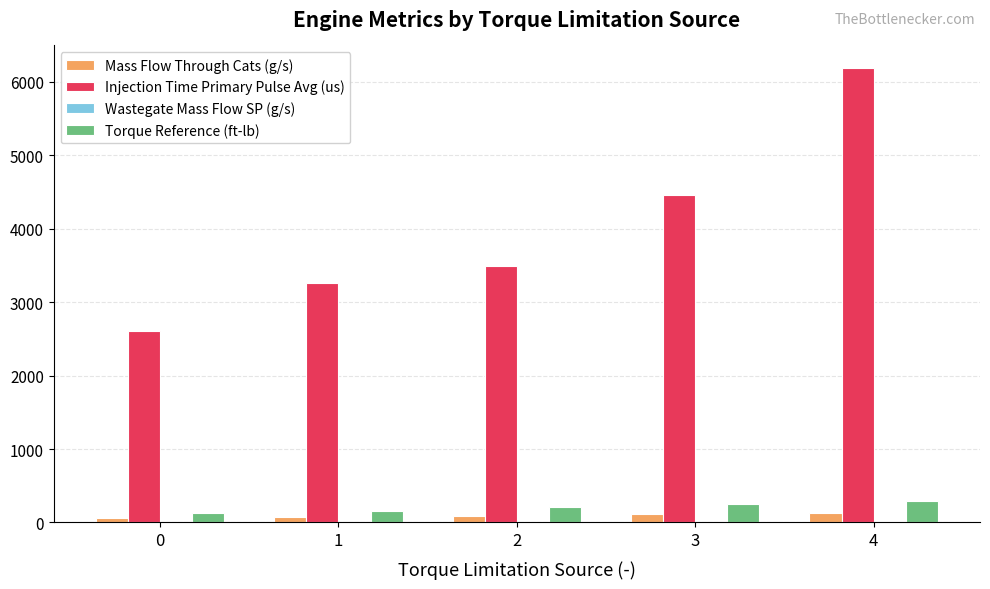

At which category is the sum across all series the highest?

4